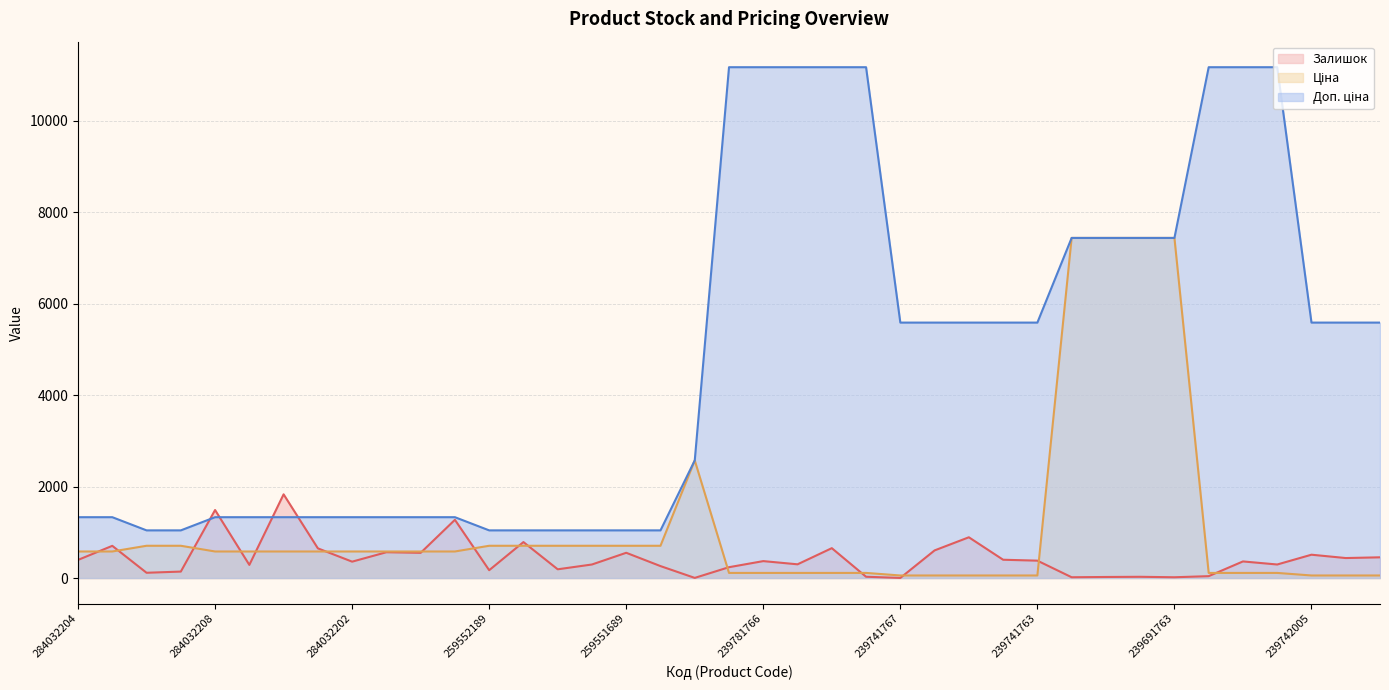

What is the average value of the Залишок series?

427.3